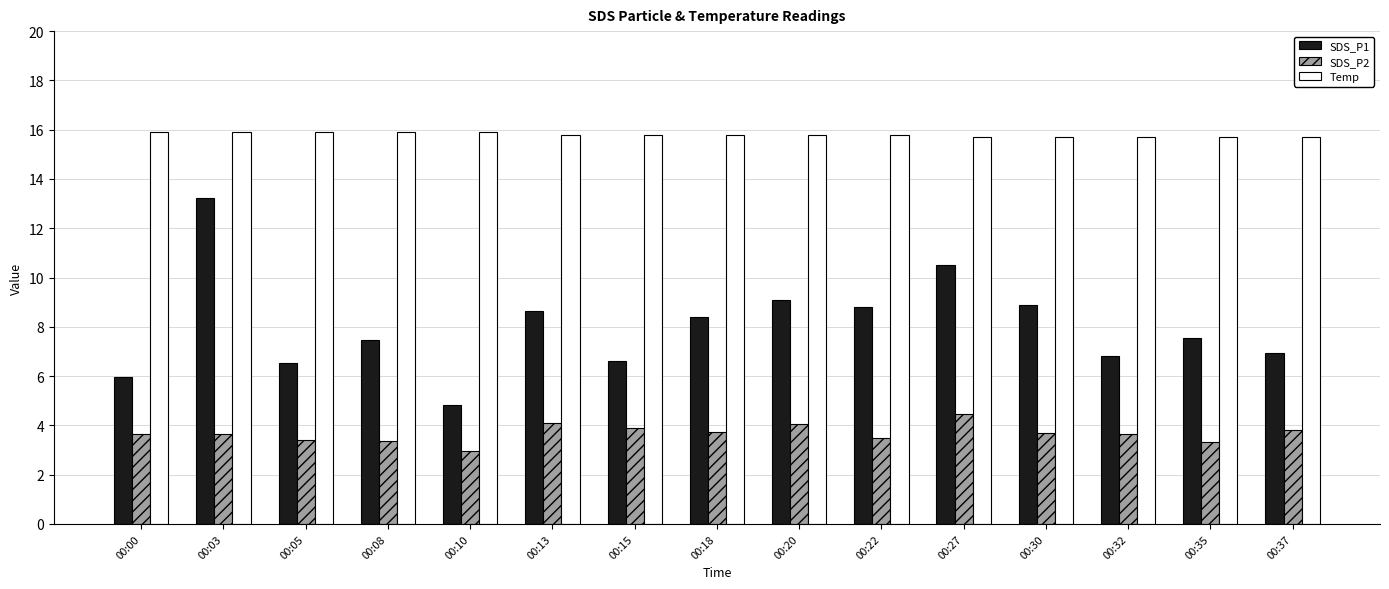

What is the value of the Temp bar at the 10th from the left?

15.8